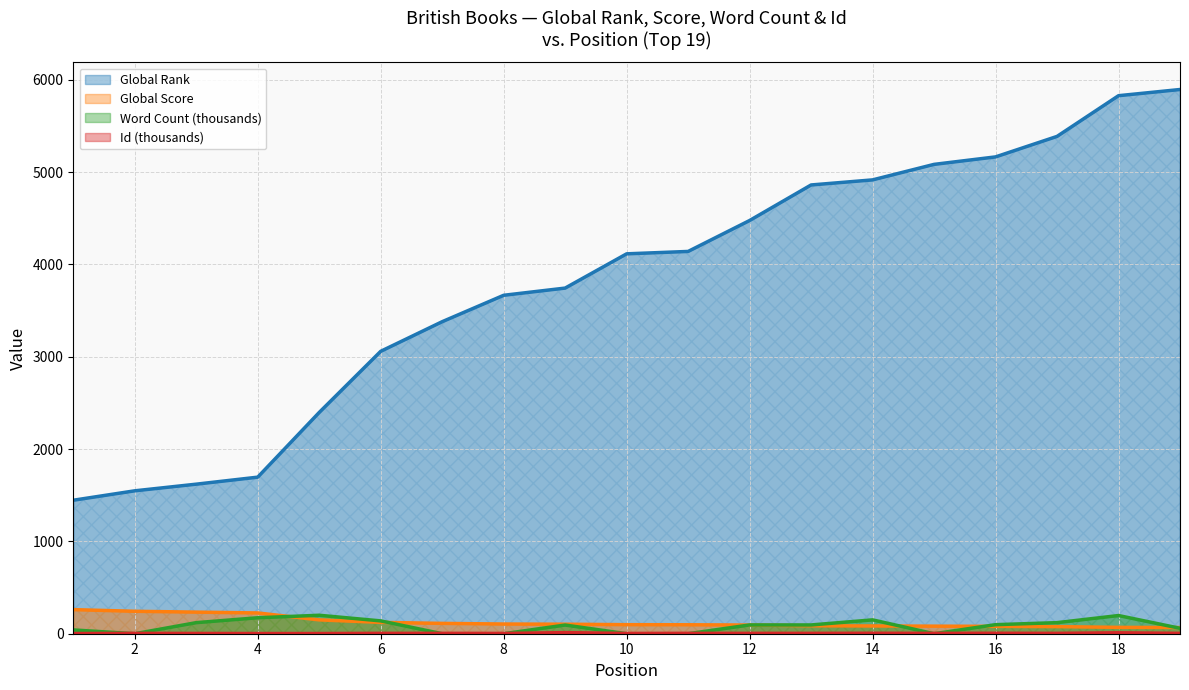

What is the value of the Global Score point at the 5th from the left?

150